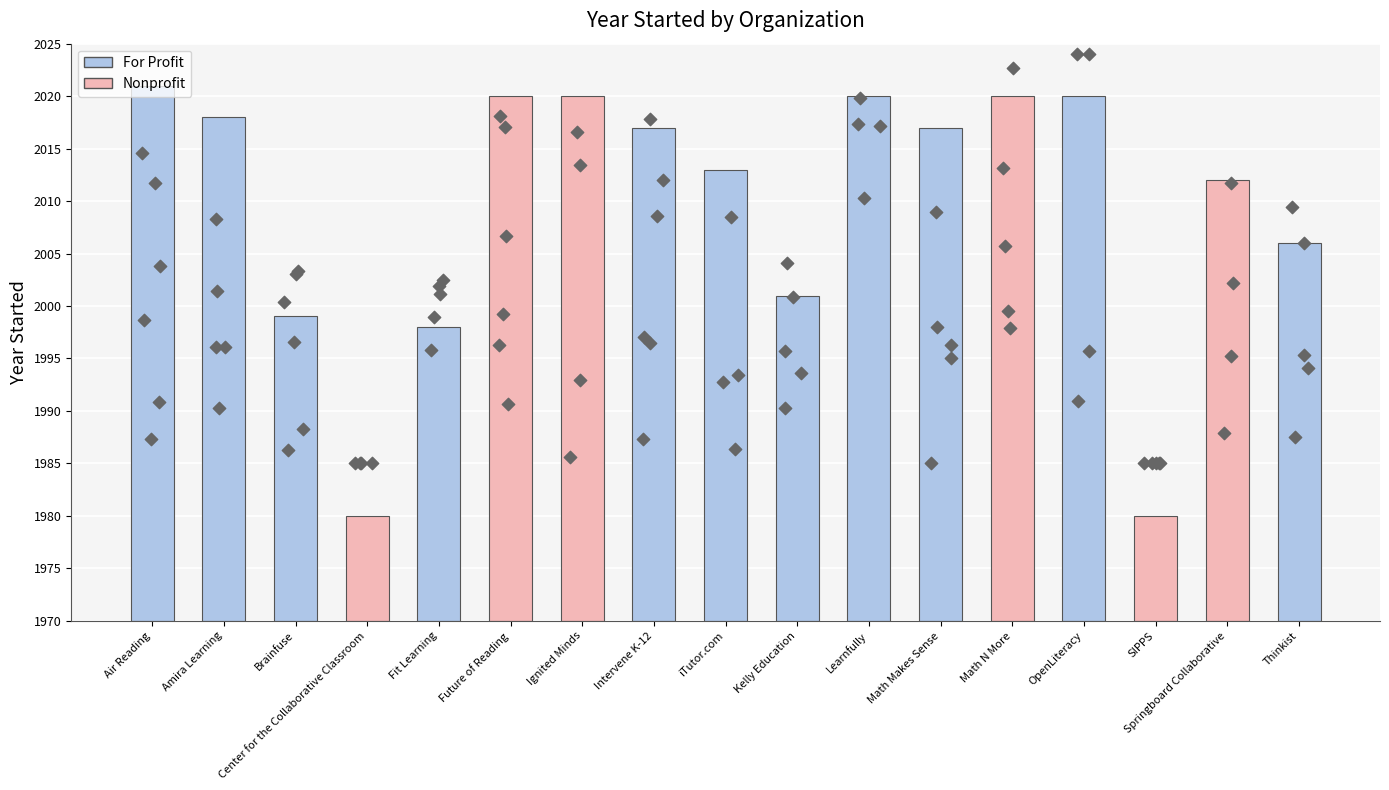

What is the ratio of the value at Thinkist to the value at Ignited Minds?

0.7